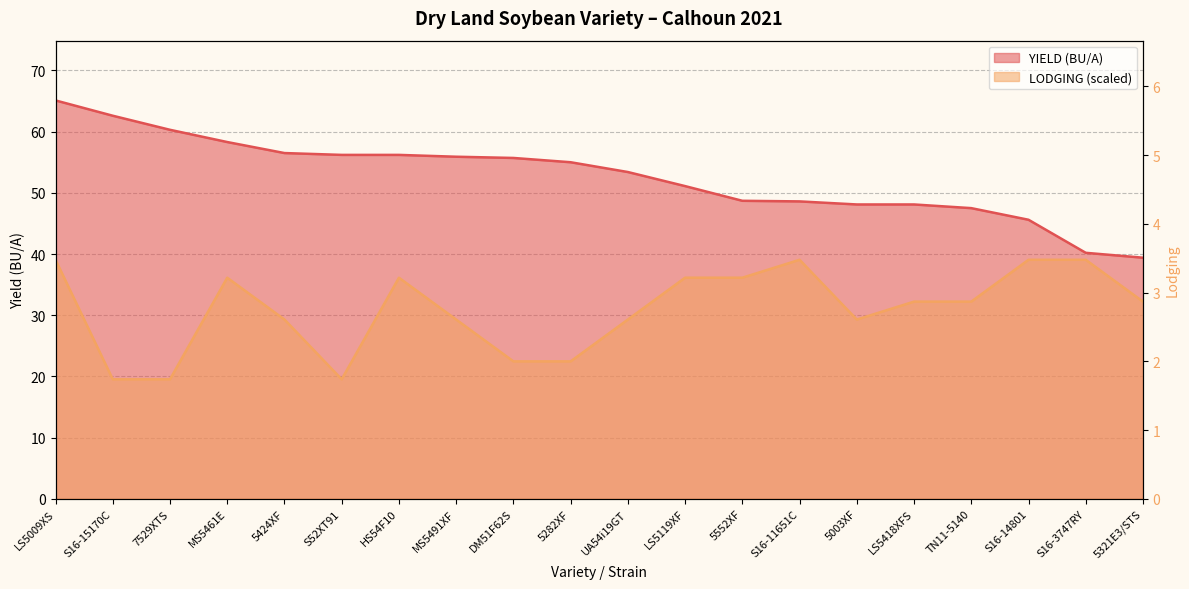

What position from the right is DM51F62S?

12